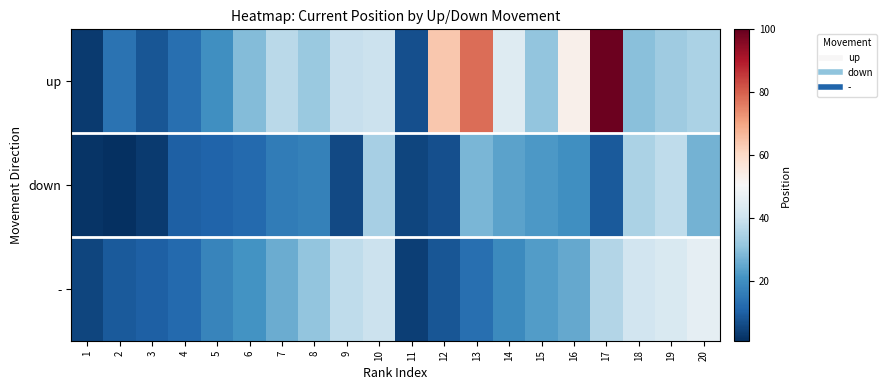

At how many categories does at least one series exceed 56?

3